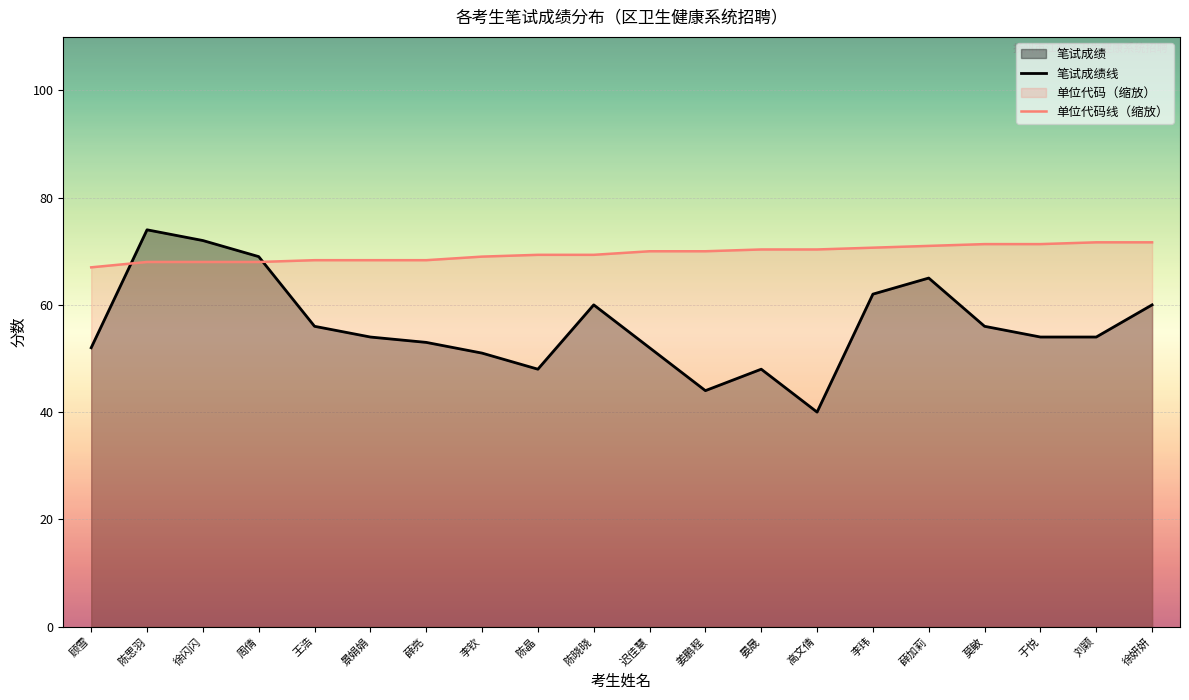

Is the value of 笔试成绩线 at 迟佳慧 greater than the value of 单位代码线（缩放） at 徐闪闪?

No